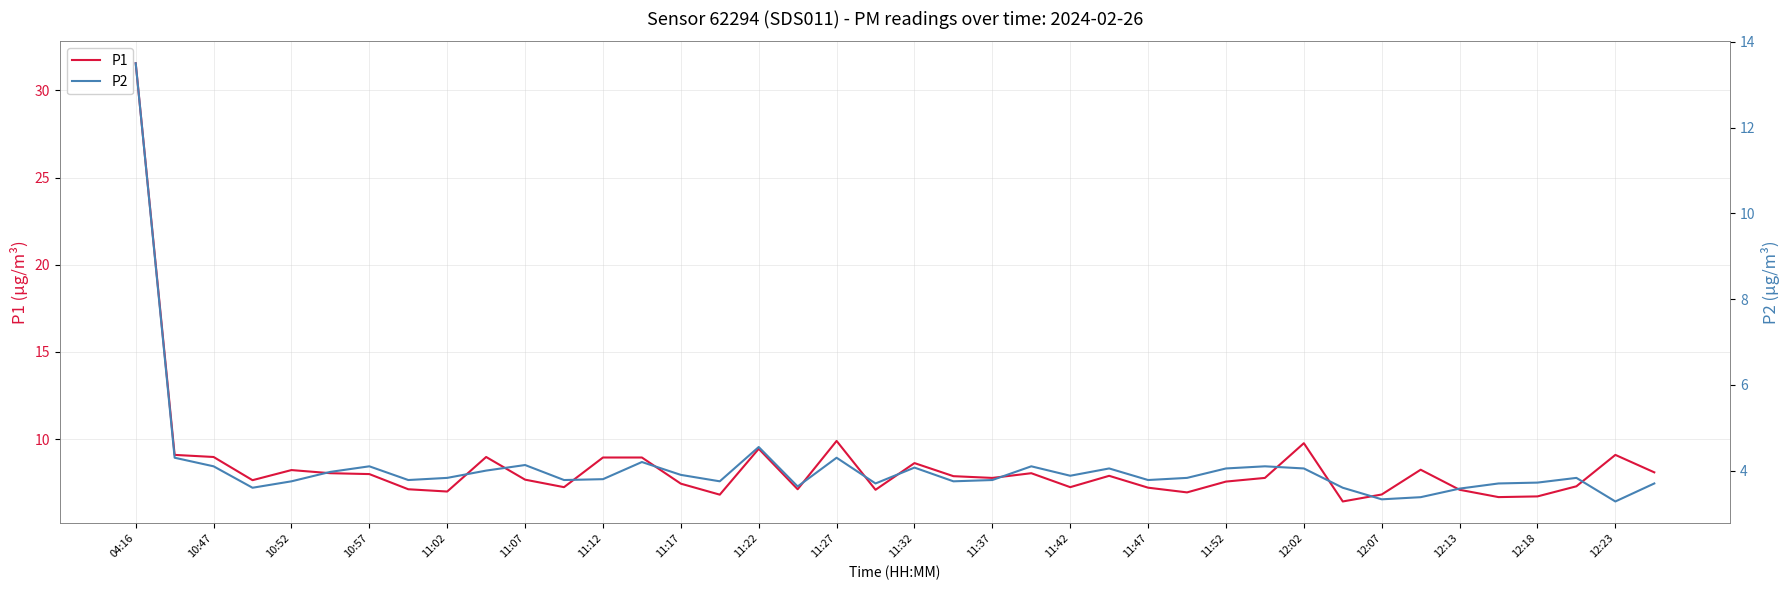

Is it true that P1 equals 4.6 at 21?

False